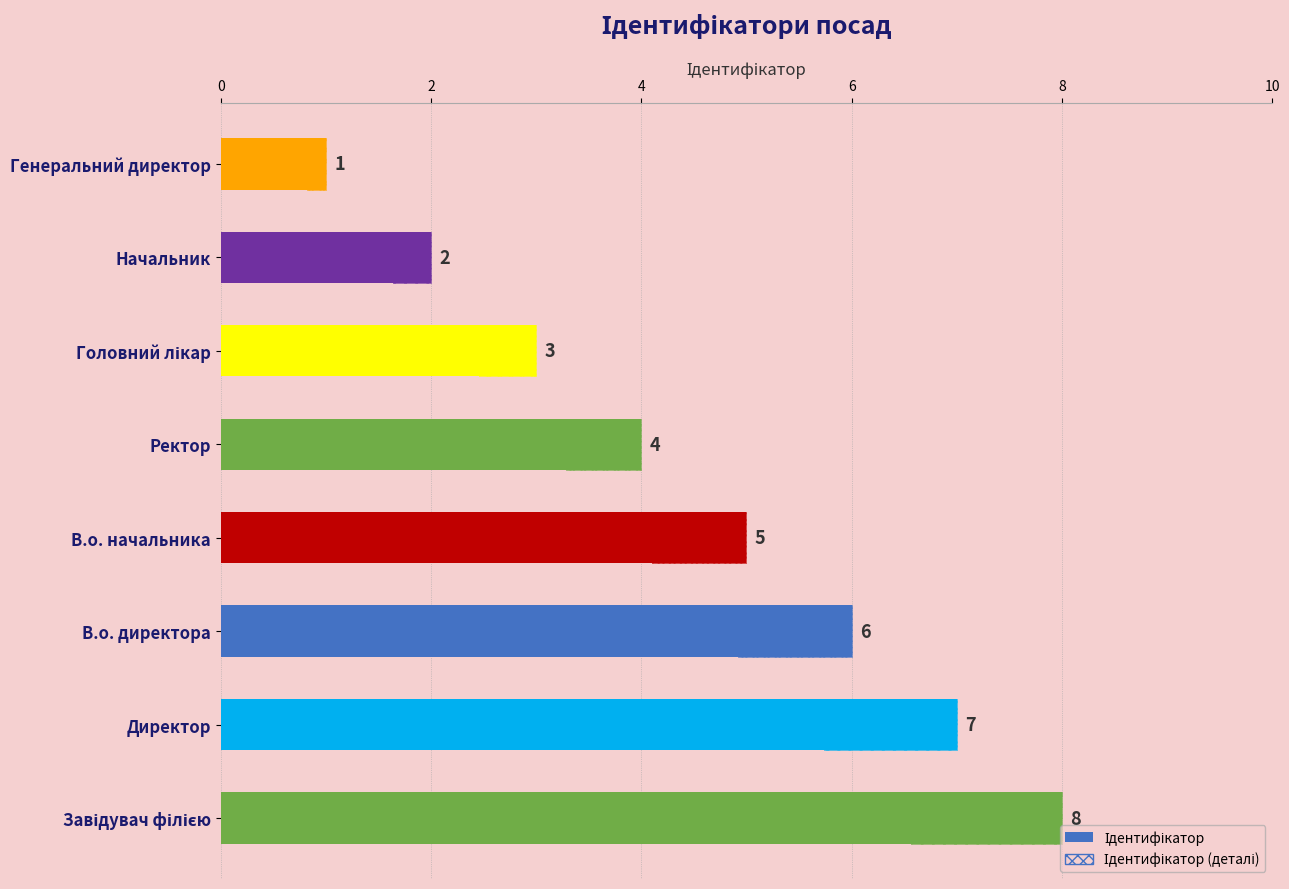

What is the change in value from Начальник to Генеральний директор?

-1